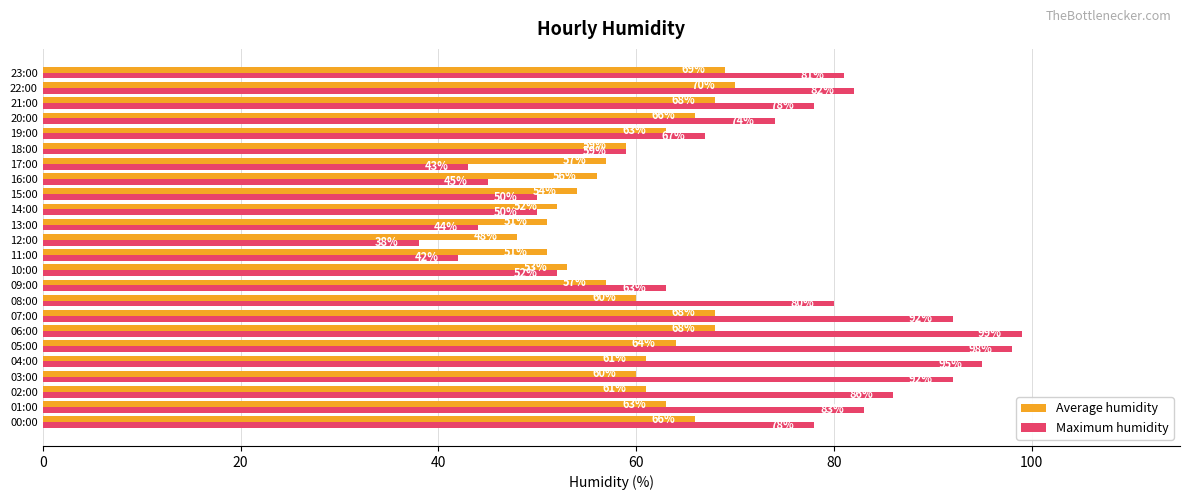

What are all the series names shown in the legend?

Average humidity, Maximum humidity